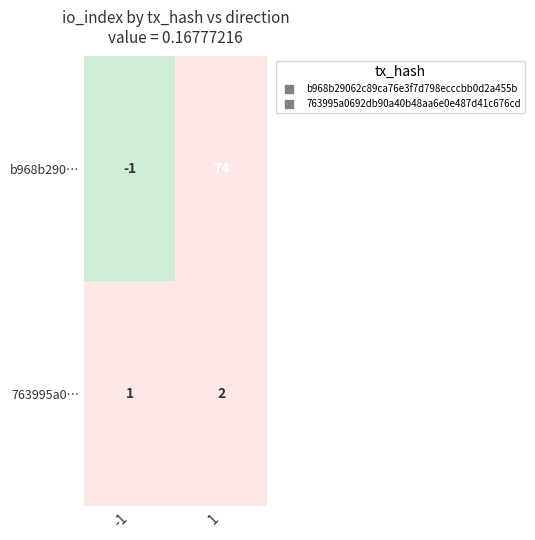

What is the sum of all b968b290… values?

73